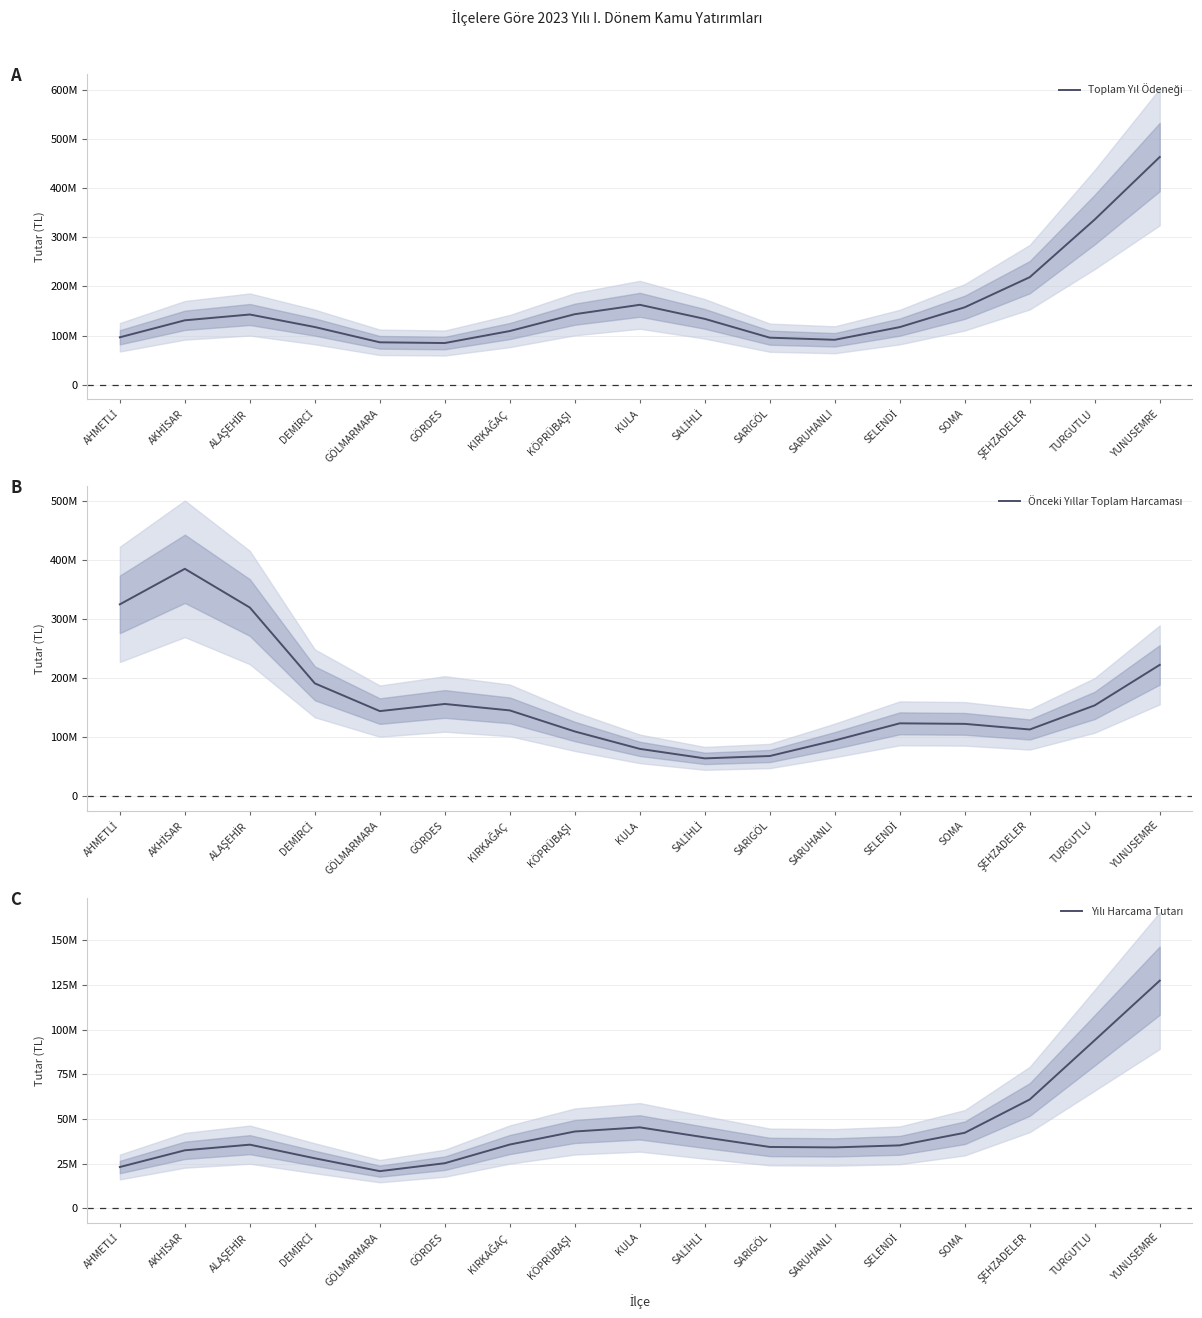

What is the difference between the second highest and minimum values in the Toplam Yıl Ödeneği series?

251488066.0